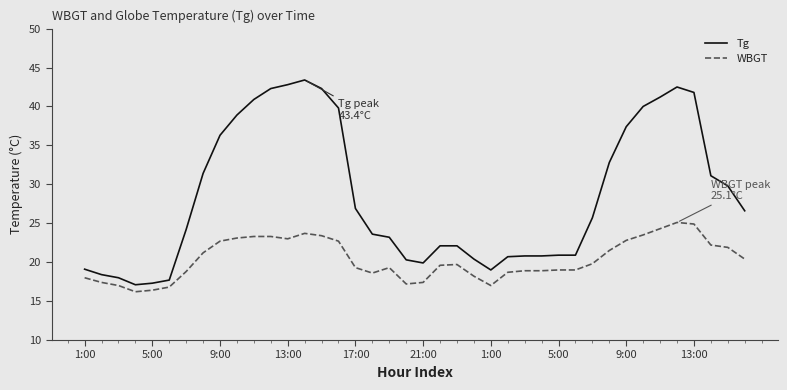

What are all the series names shown in the legend?

Tg, WBGT